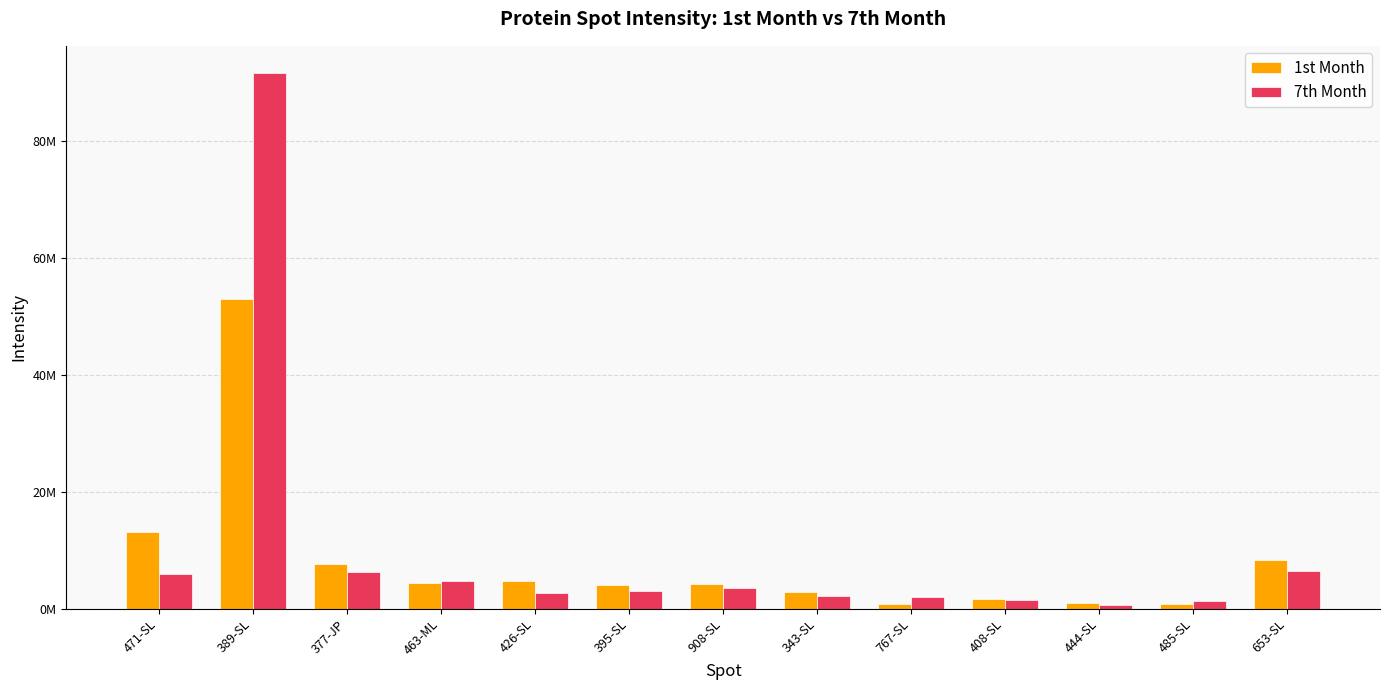

List the labels in order of 7th Month value, smallest first.

444-SL, 485-SL, 408-SL, 767-SL, 343-SL, 426-SL, 395-SL, 908-SL, 463-ML, 471-SL, 377-JP, 653-SL, 389-SL